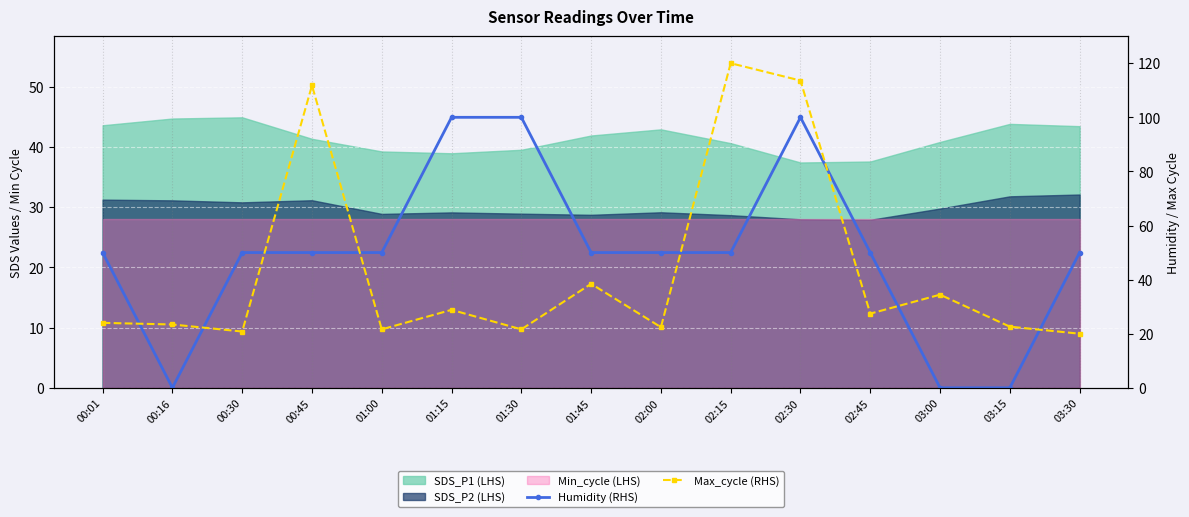

Where does the Humidity (RHS) series first go above 50?

01:15